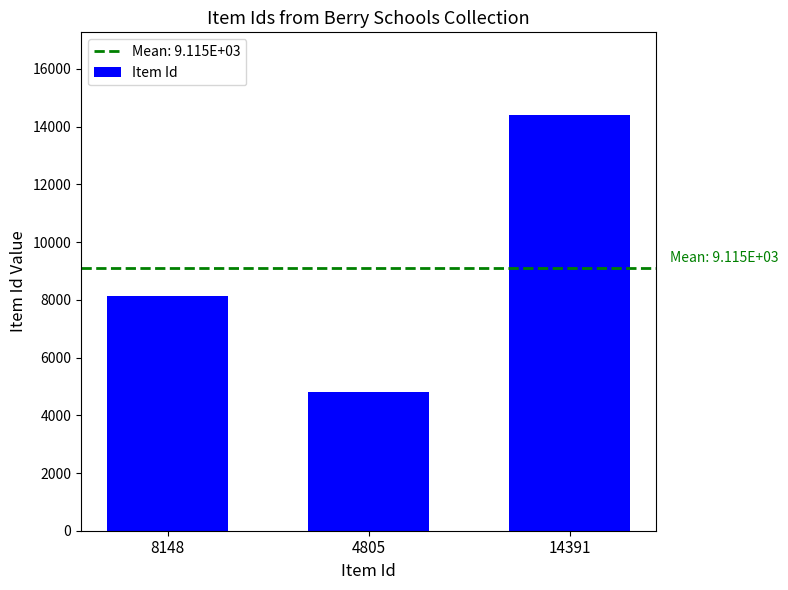

At which label is the value closest to 9598?

8148